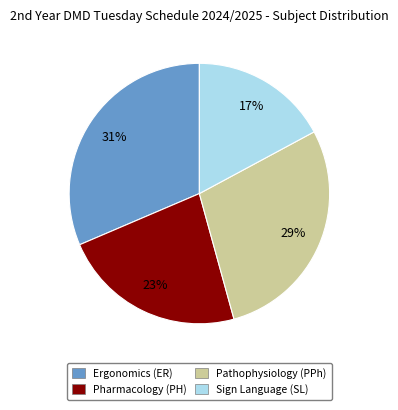

Which category has the biggest portion of the pie?

Ergonomics (ER)